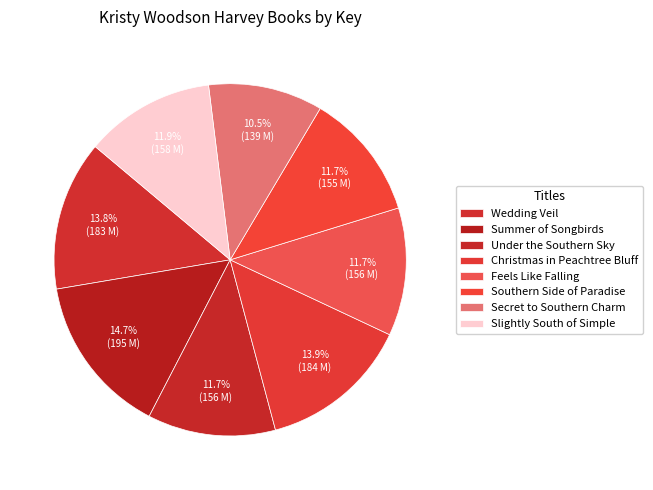

Combined, do Summer of Songbirds and Secret to Southern Charm account for over 50%?

No